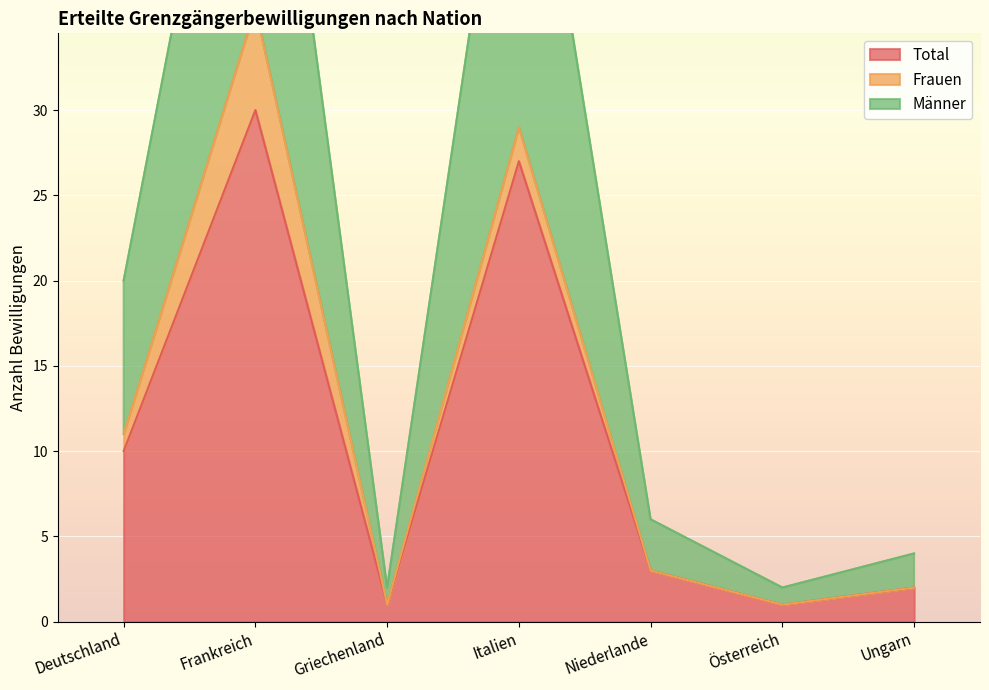

How many interior local peaks does the Total series have?

2